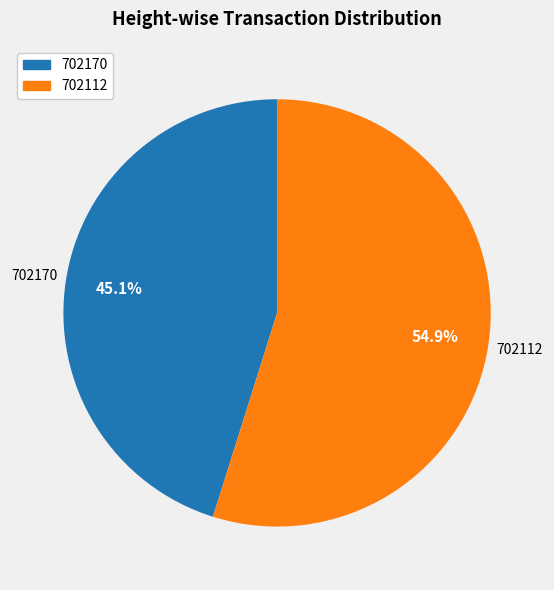

What is the largest slice in the pie chart?

702112